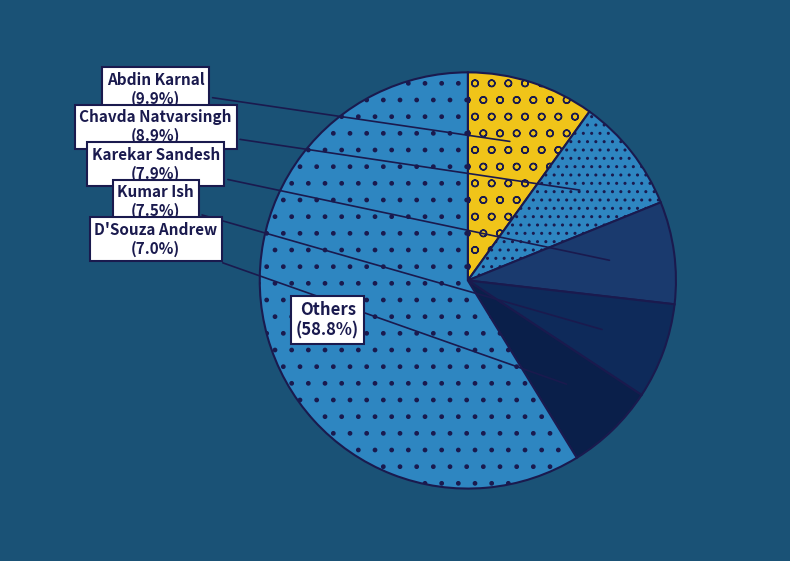

What portion of the pie excludes Chavda Natvarsingh?

91.1%